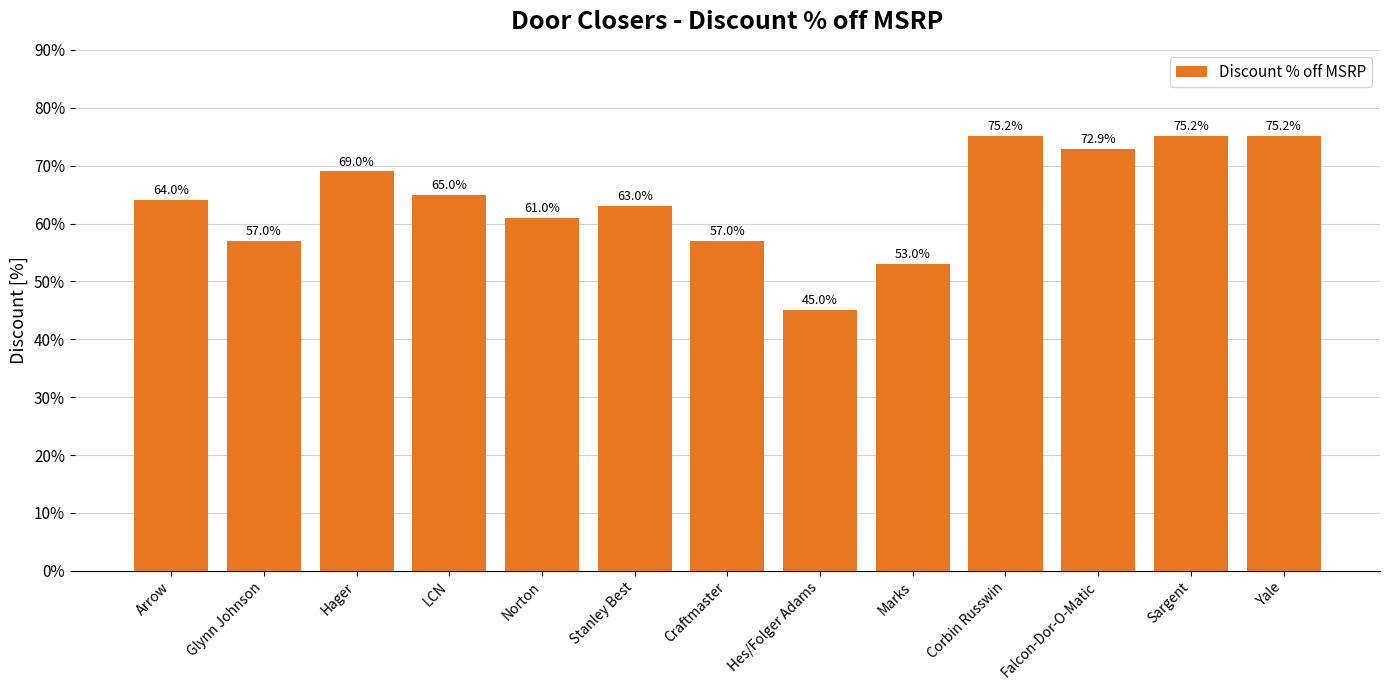

Does the chart contain any negative values?

No